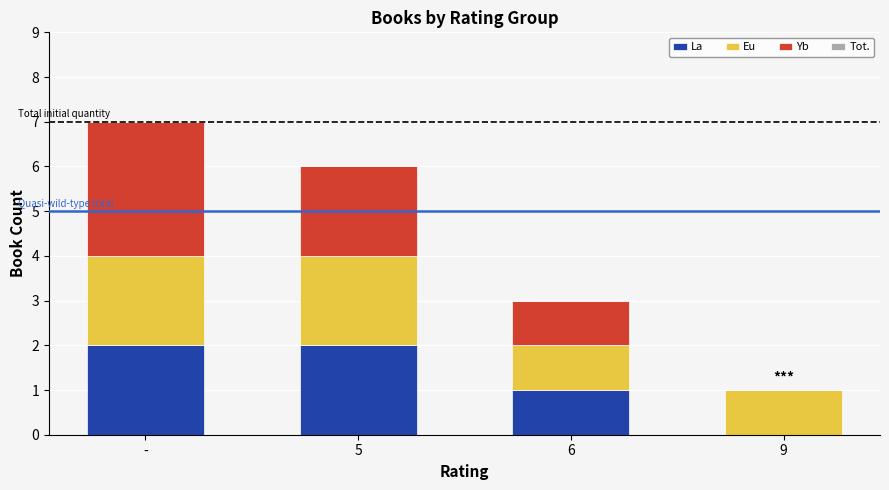

What is the total value across all series at -?

7